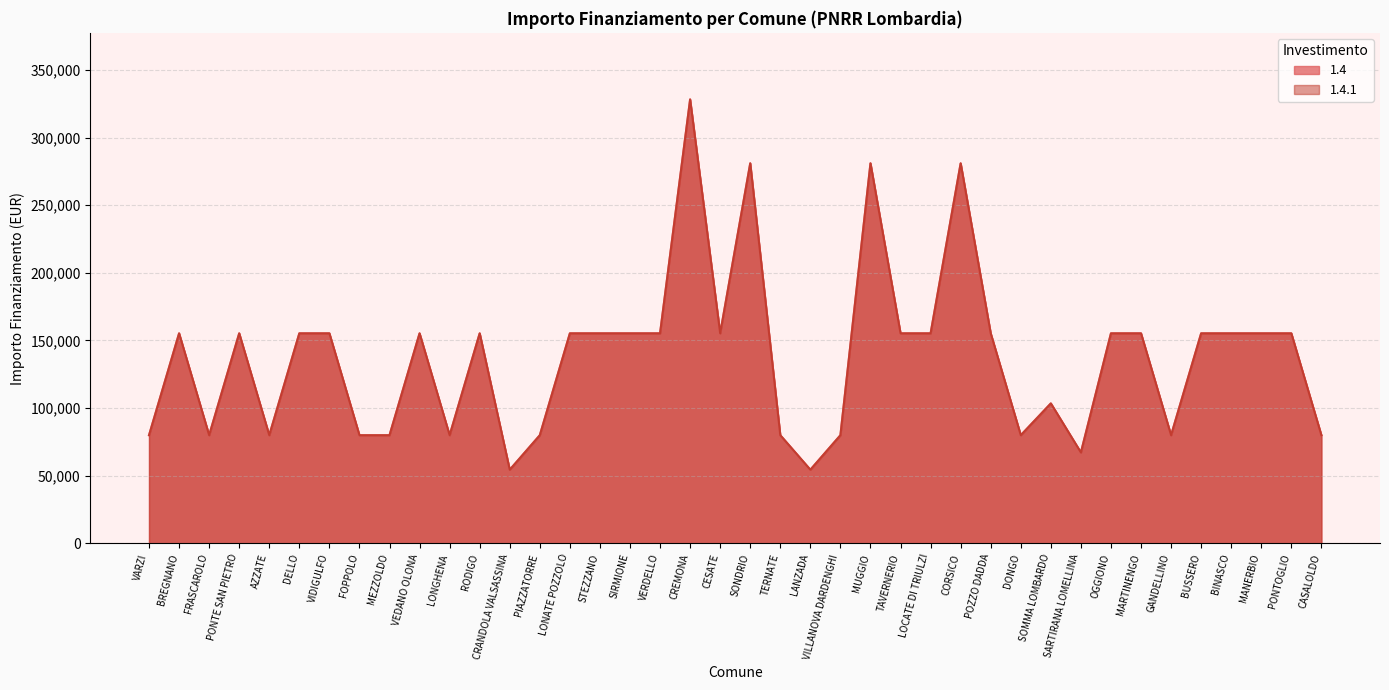

What is the difference between the second highest and second lowest values in the 1.4.1 series?

226520